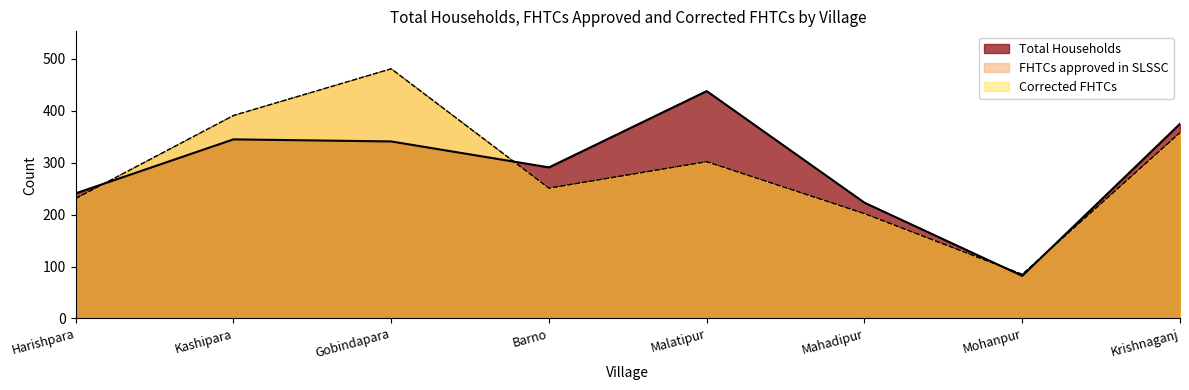

The FHTCs approved in SLSSC series shows 643 at Gobindapara. True or false?

False